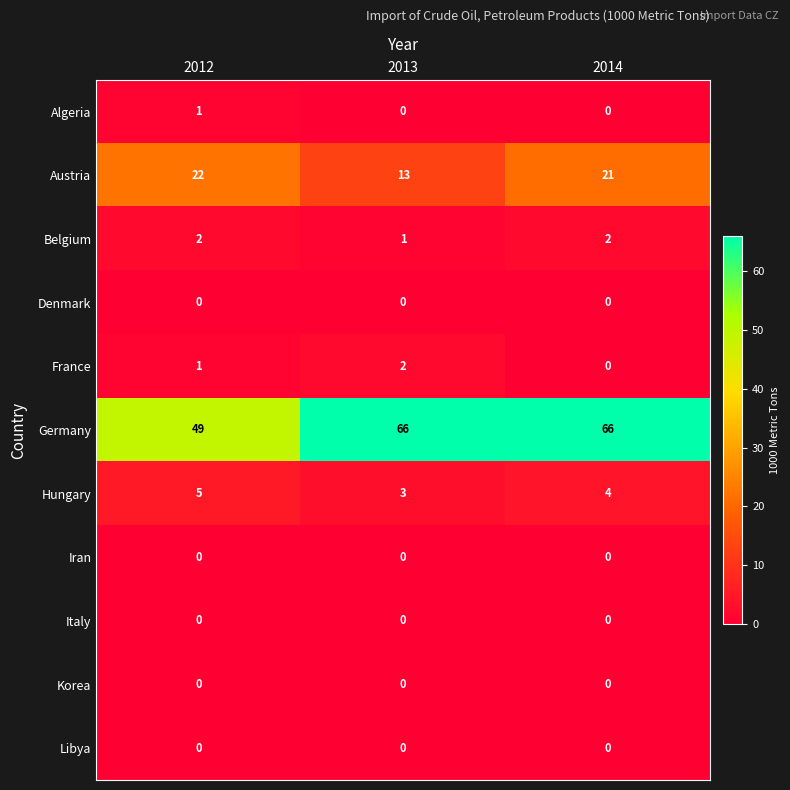

Is it true that Austria equals 22 at 2012?

True